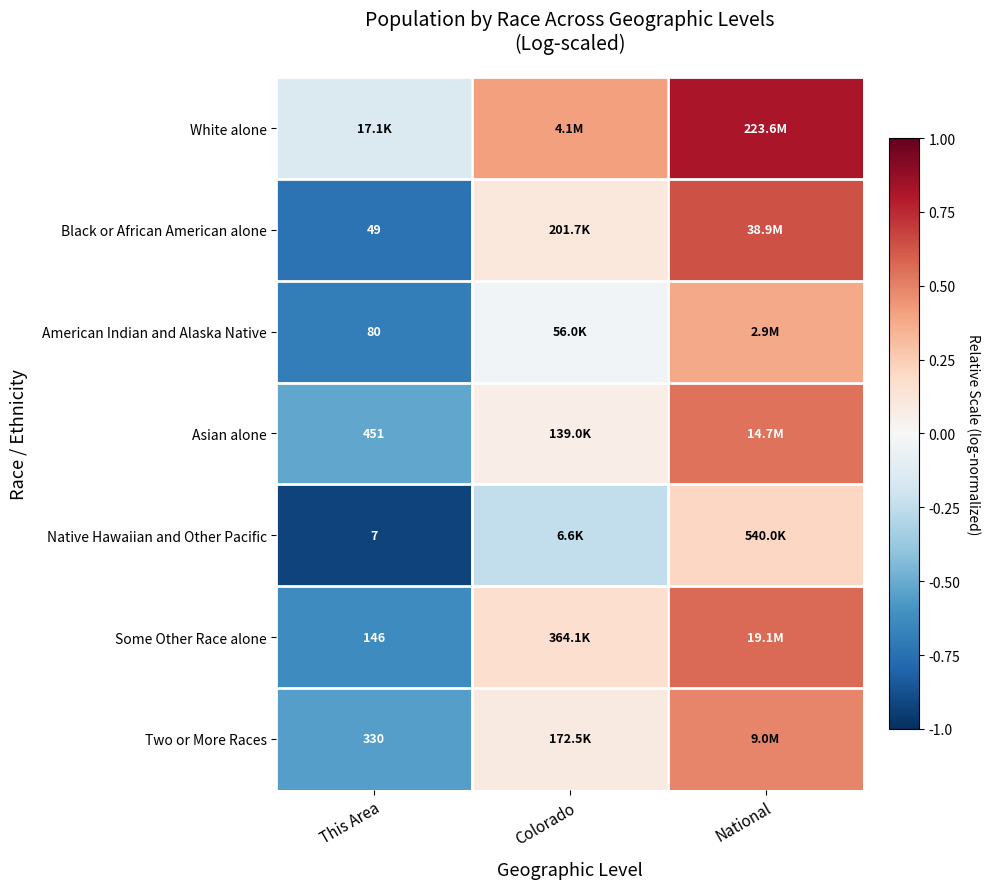

Which series has the largest total across all categories?

White alone